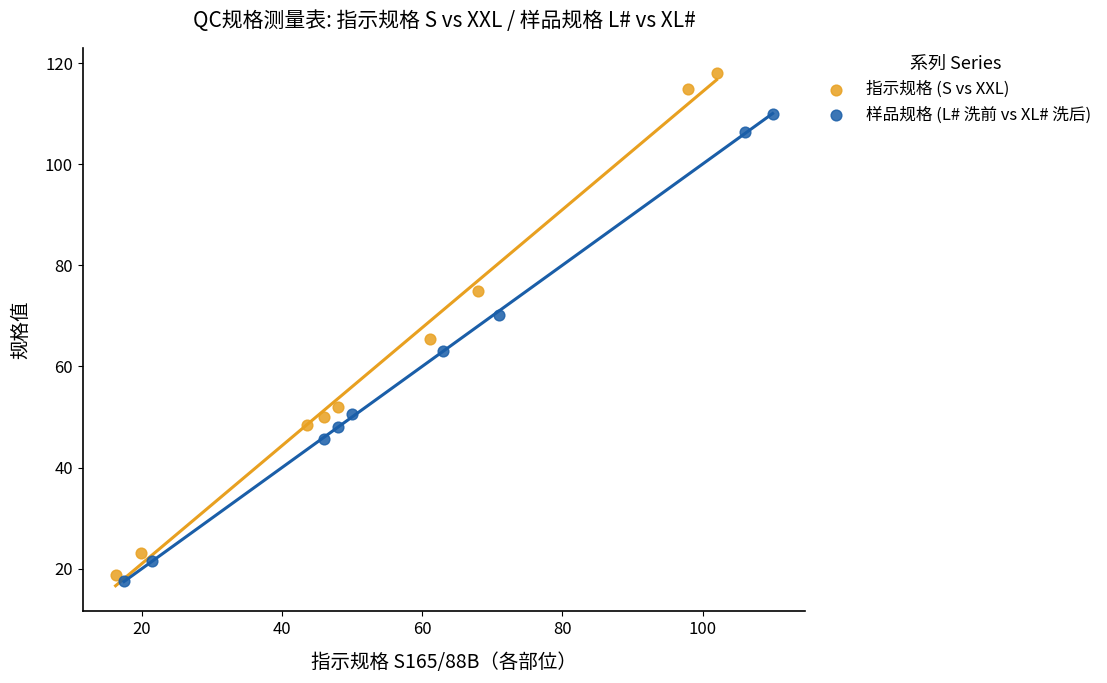

Which series reaches the maximum Y coordinate?

指示规格 (S vs XXL)